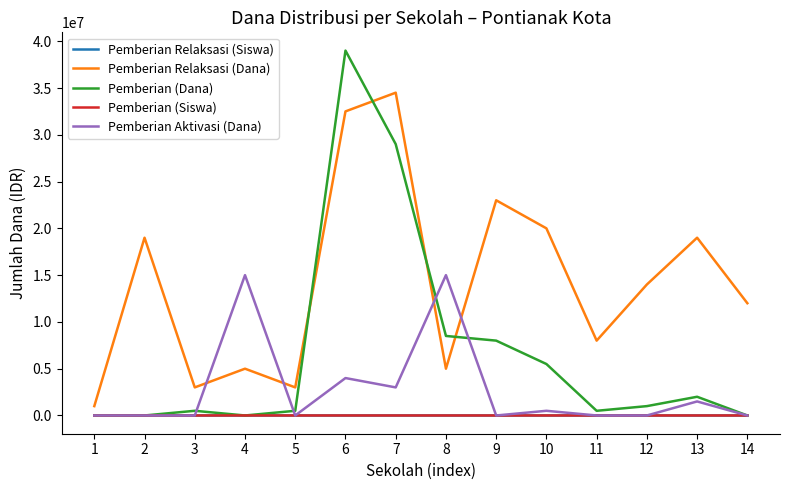

True or false: Pemberian Relaksasi (Dana) and Pemberian (Siswa) intersect in this chart.

False